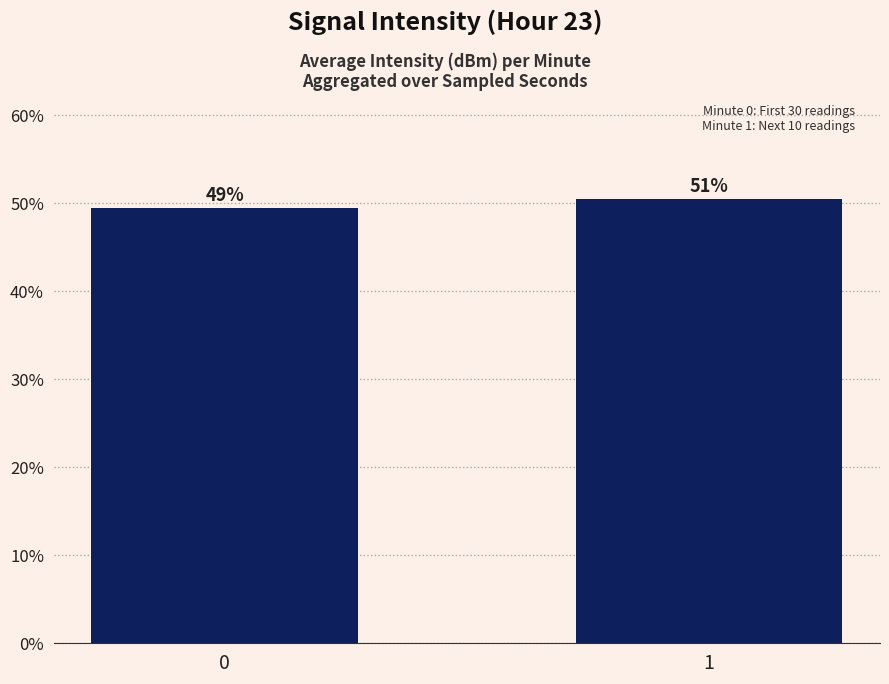

Reading left to right, transcribe all the data shown in this chart.

0=49.5	1=50.5